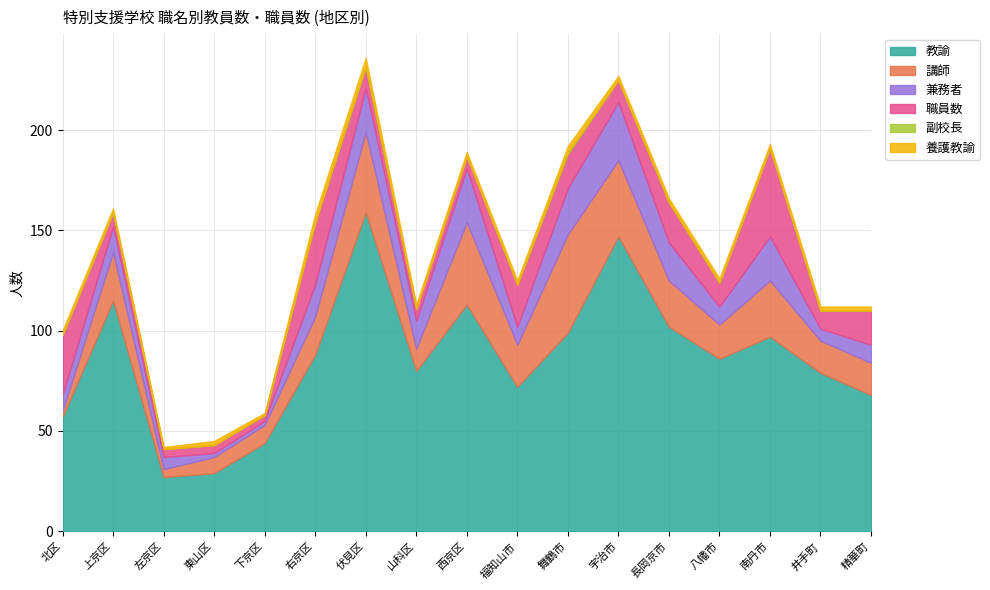

Reading right to left, transcribe all the data shown in this chart.

教諭: 精華町=68	井手町=79	南丹市=97	八幡市=86	長岡京市=102	宇治市=147	舞鶴市=99	福知山市=72	西京区=113	山科区=80	伏見区=159	右京区=88	下京区=44	東山区=29	左京区=27	上京区=115	北区=57
講師: 精華町=16	井手町=16	南丹市=28	八幡市=17	長岡京市=23	宇治市=38	舞鶴市=49	福知山市=21	西京区=41	山科区=11	伏見区=40	右京区=19	下京区=9	東山区=8	左京区=4	上京区=24	北区=3
兼務者: 精華町=9	井手町=6	南丹市=22	八幡市=9	長岡京市=19	宇治市=29	舞鶴市=23	福知山市=9	西京区=27	山科区=14	伏見区=22	右京区=16	下京区=2	東山区=2	左京区=6	上京区=13	北区=8
職員数: 精華町=17	井手町=9	南丹市=44	八幡市=12	長岡京市=20	宇治市=11	舞鶴市=17	福知山市=21	西京区=6	山科区=6	伏見区=10	右京区=31	下京区=3	東山区=4	左京区=4	上京区=7	北区=30
副校長: 精華町=0	井手町=0	南丹市=0	八幡市=0	長岡京市=0	宇治市=0	舞鶴市=1	福知山市=0	西京区=0	山科区=0	伏見区=1	右京区=0	下京区=0	東山区=0	左京区=0	上京区=0	北区=0
養護教諭: 精華町=2	井手町=2	南丹市=2	八幡市=2	長岡京市=2	宇治市=2	舞鶴市=3	福知山市=2	西京区=2	山科区=2	伏見区=4	右京区=4	下京区=1	東山区=2	左京区=1	上京区=2	北区=2